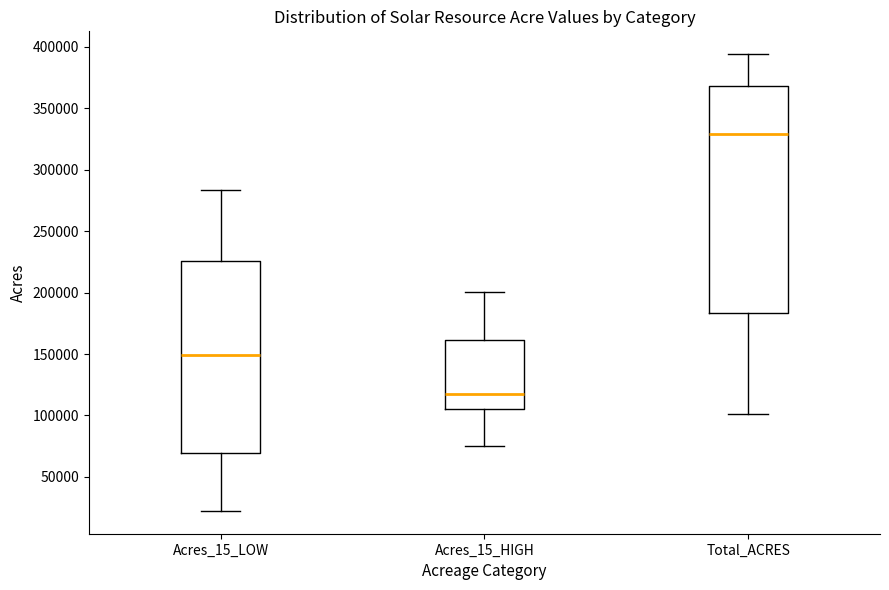

Reading left to right, transcribe this box plot: for each box, give where its median line is, the range the box spans, and where its two whiskers end, as read against the y-axis. The values are not printed on the chart, so give them approximately, as read against the axis.

Acres_15_LOW: median 150000, box 70000 to 225000, whiskers 20000 to 285000
Acres_15_HIGH: median 115000, box 105000 to 160000, whiskers 75000 to 200000
Total_ACRES: median 330000, box 185000 to 370000, whiskers 100000 to 395000